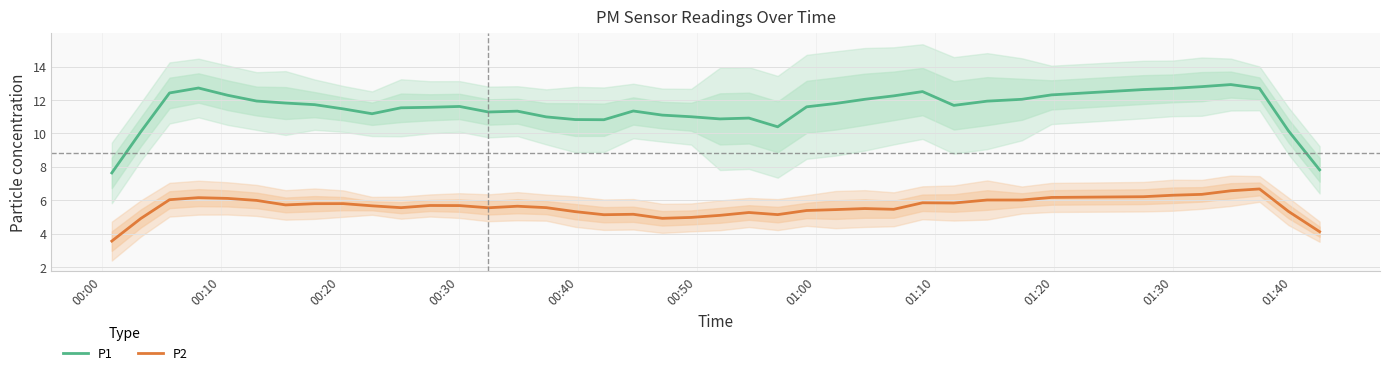

Rank the series by their average value, from lowest to highest.

P2, P1